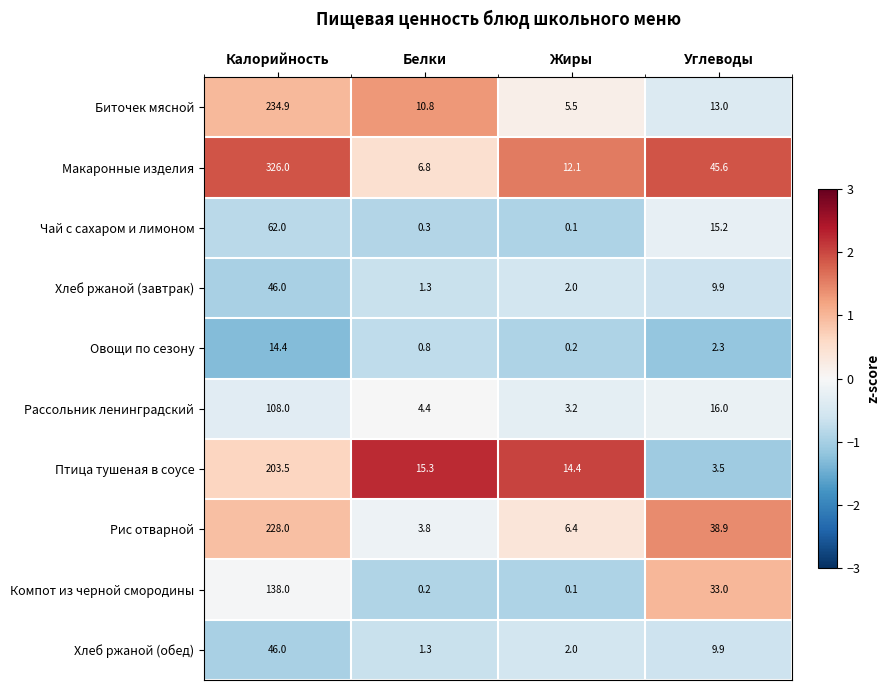

What is the average value of the Макаронные изделия series?

97.6